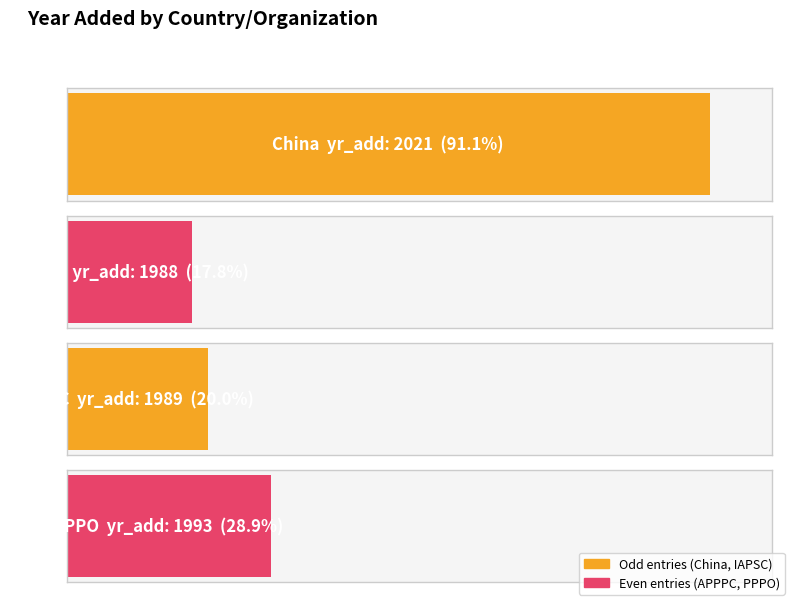

What is the sum of the values at PPPO and China?

4014